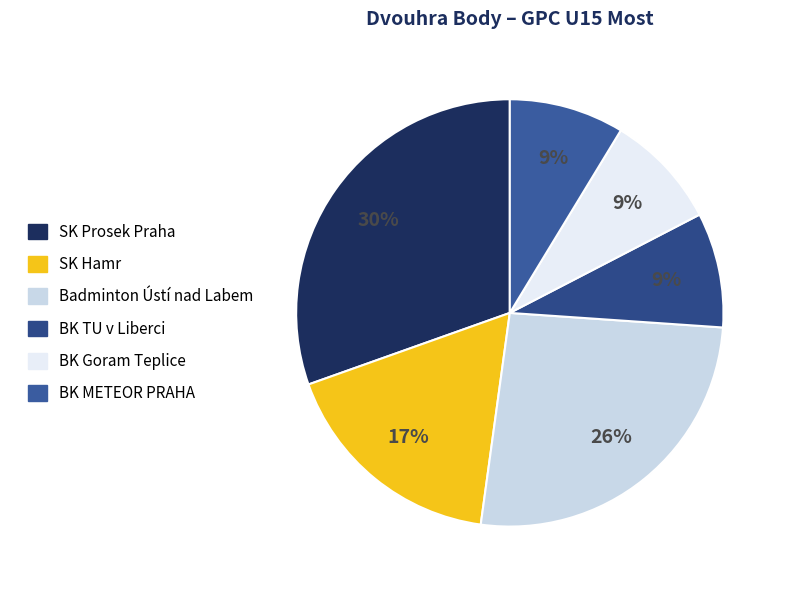

Count the number of slices in the pie.

6